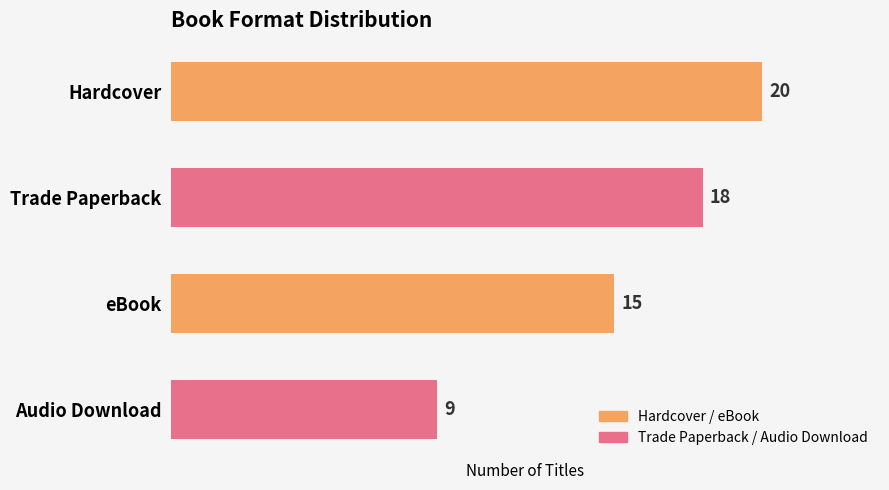

The value at Hardcover is 31. True or false?

False